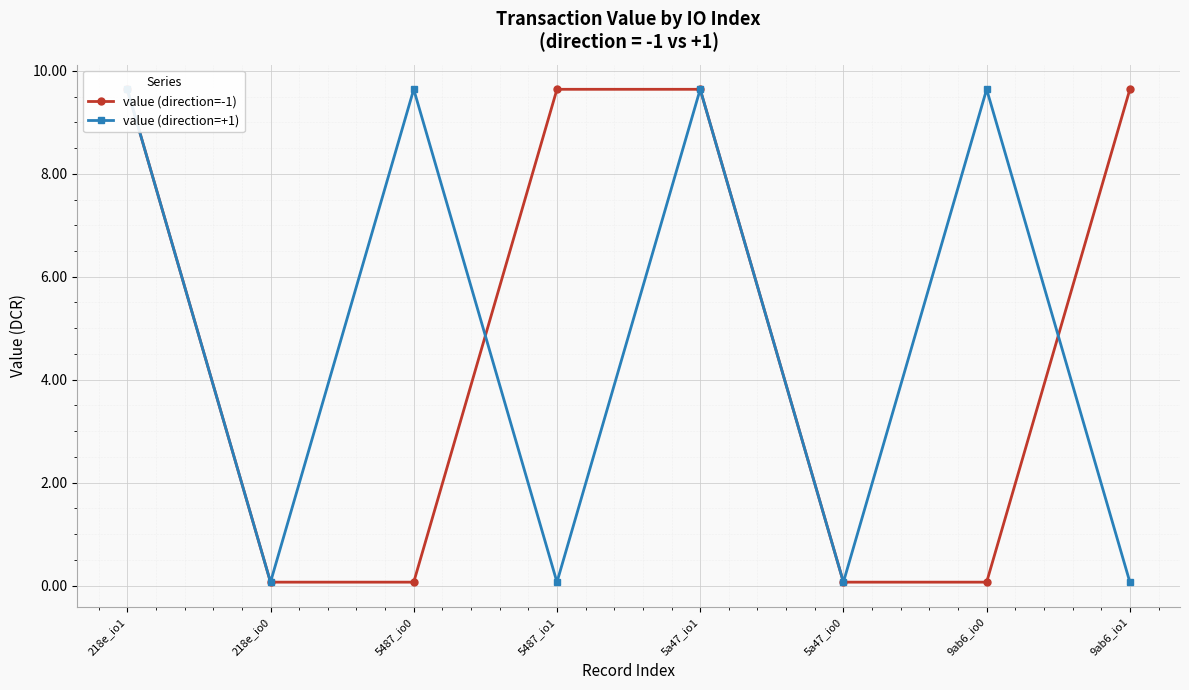

How many categories are shown in the chart?

8